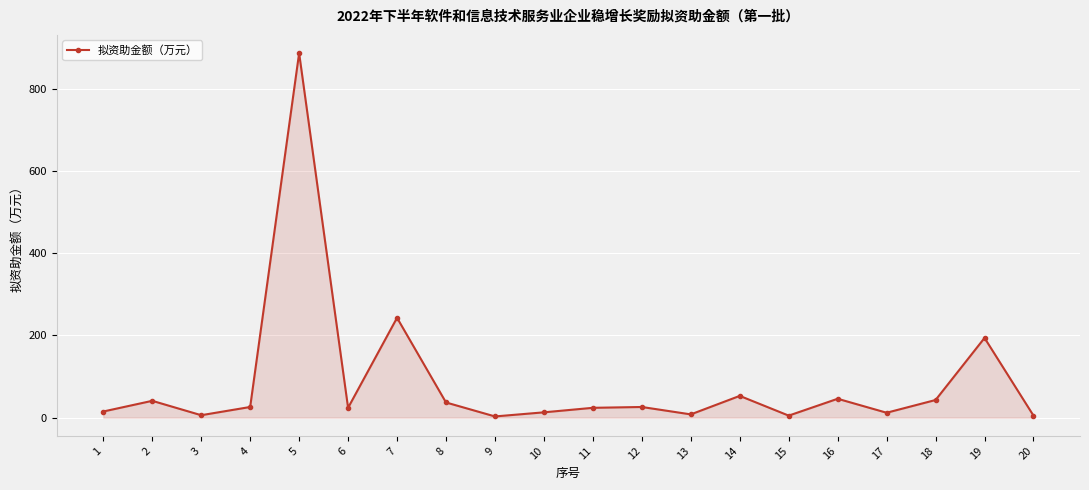

The chart shows a value of 24 at 11. True or false?

True